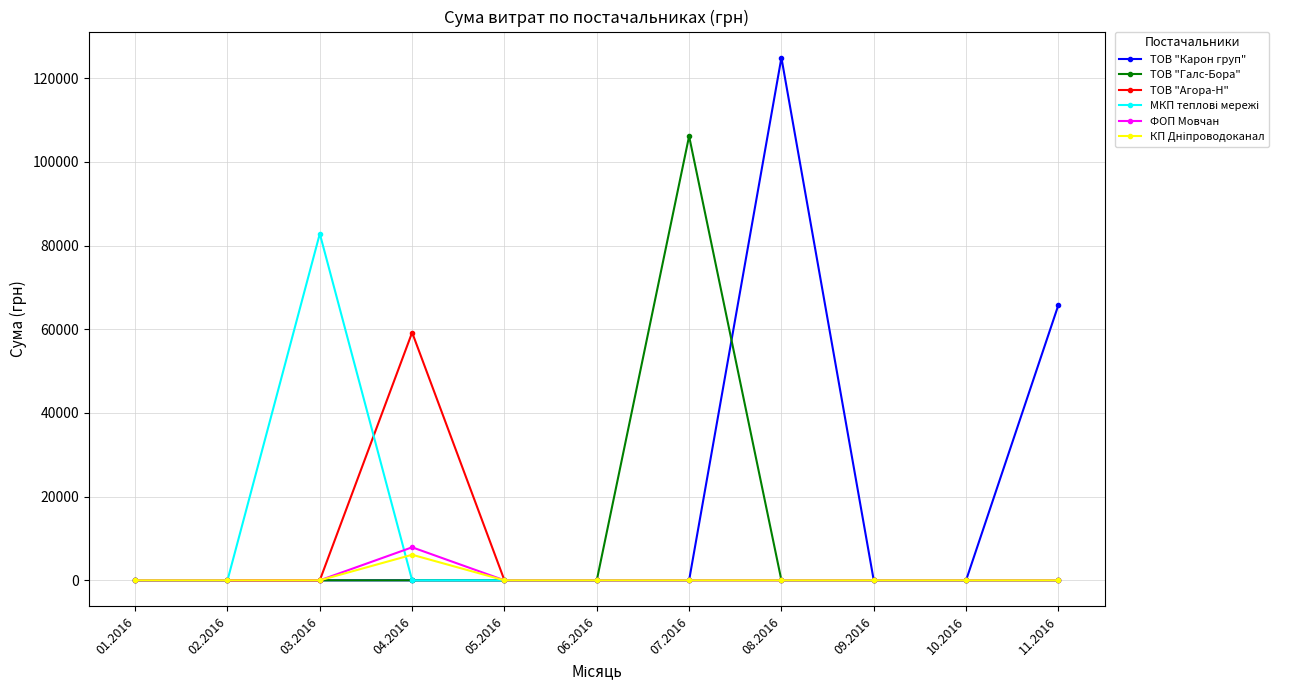

Count the number of categories in the chart.

11